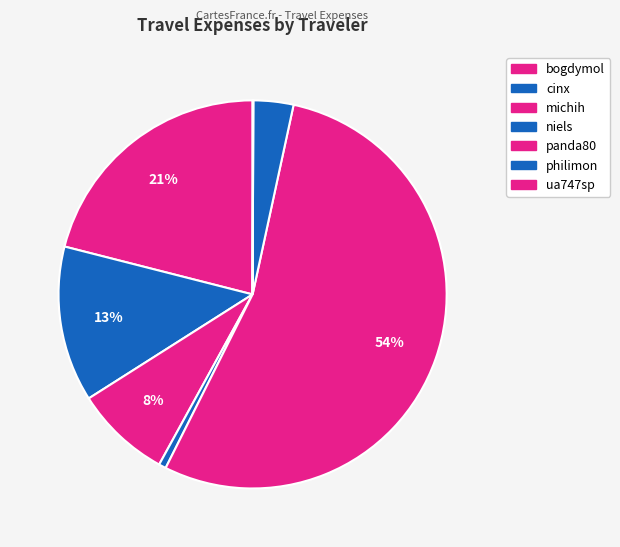

To the nearest percent, what is the difference between the largest and smallest slice percentages?

54%